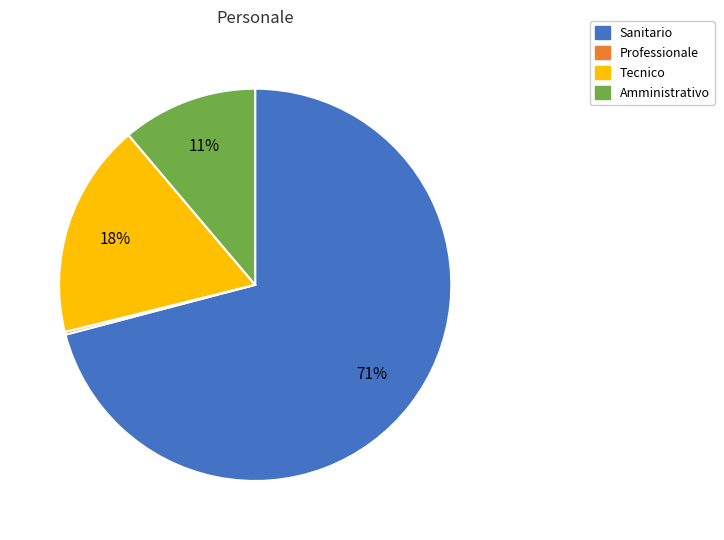

Is there a majority slice in this chart?

Yes